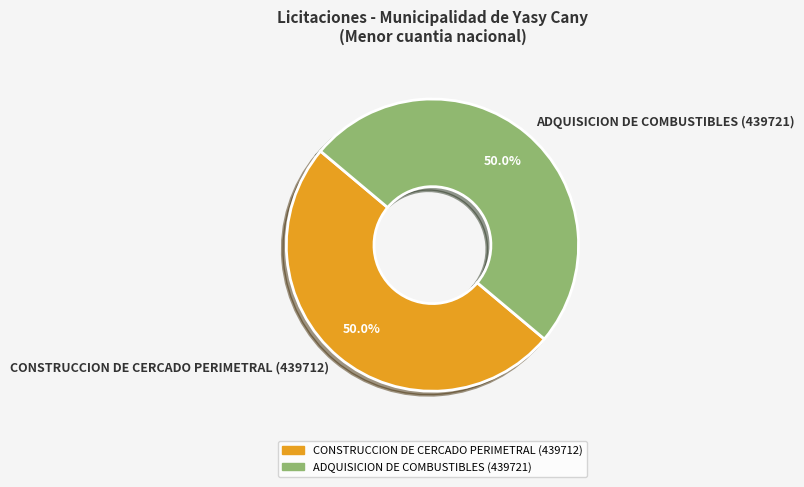

What is the ratio of the value at ADQUISICION DE COMBUSTIBLES (439721) to the value at CONSTRUCCION DE CERCADO PERIMETRAL (439712)?

1.0